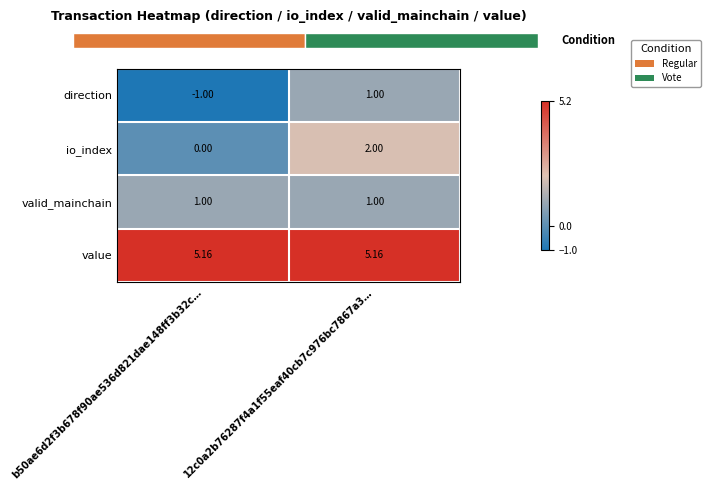

Is the value of io_index at b50ae6d2f3b678f90ae536d821dae148ff3b32c… greater than the value of value at b50ae6d2f3b678f90ae536d821dae148ff3b32c…?

No